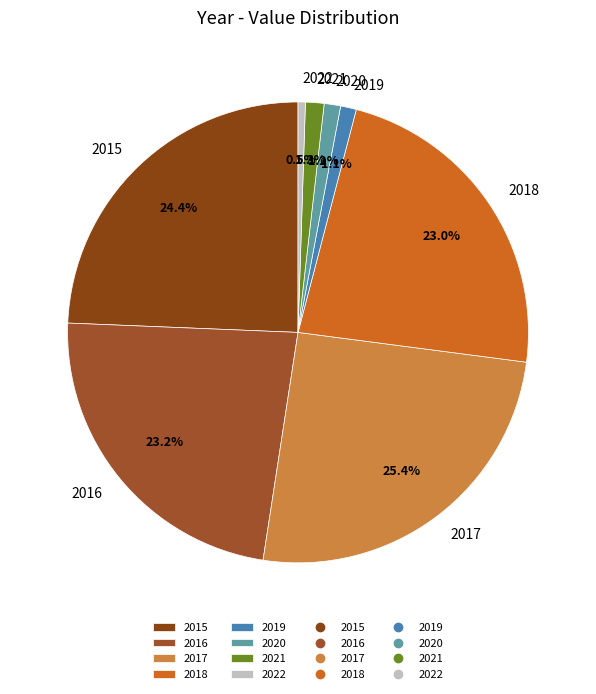

Approximately how many times larger is the value at 2016 compared to 2015?

1.0